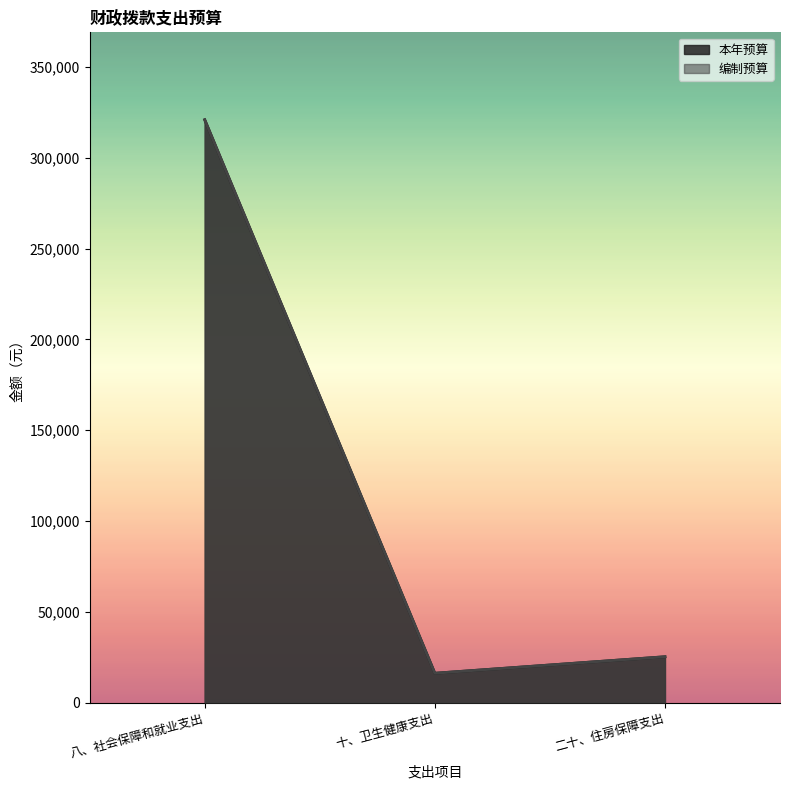

Rank the series at 十、卫生健康支出 from lowest to highest value.

本年预算, 编制预算